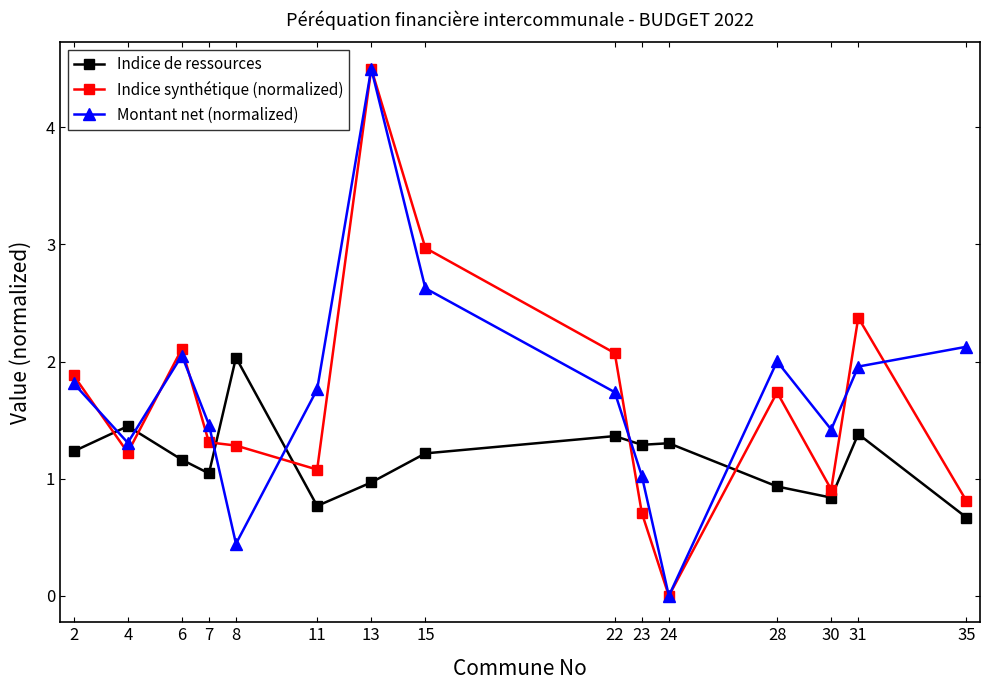

After their last crossing, which series has the higher values: Indice synthétique (normalized) or Montant net (normalized)?

Montant net (normalized)